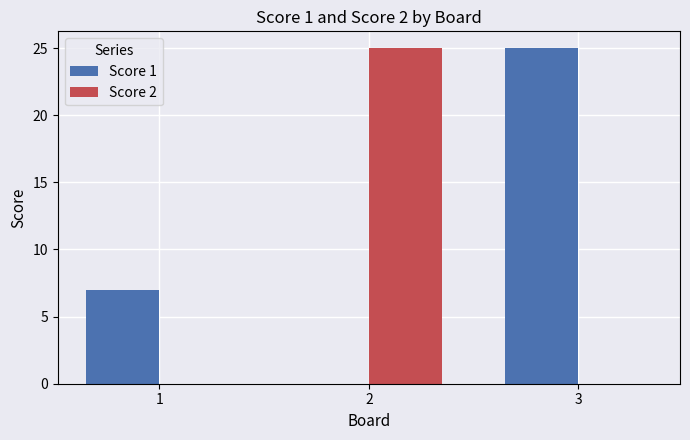

What is the average value of the Score 1 series?

11